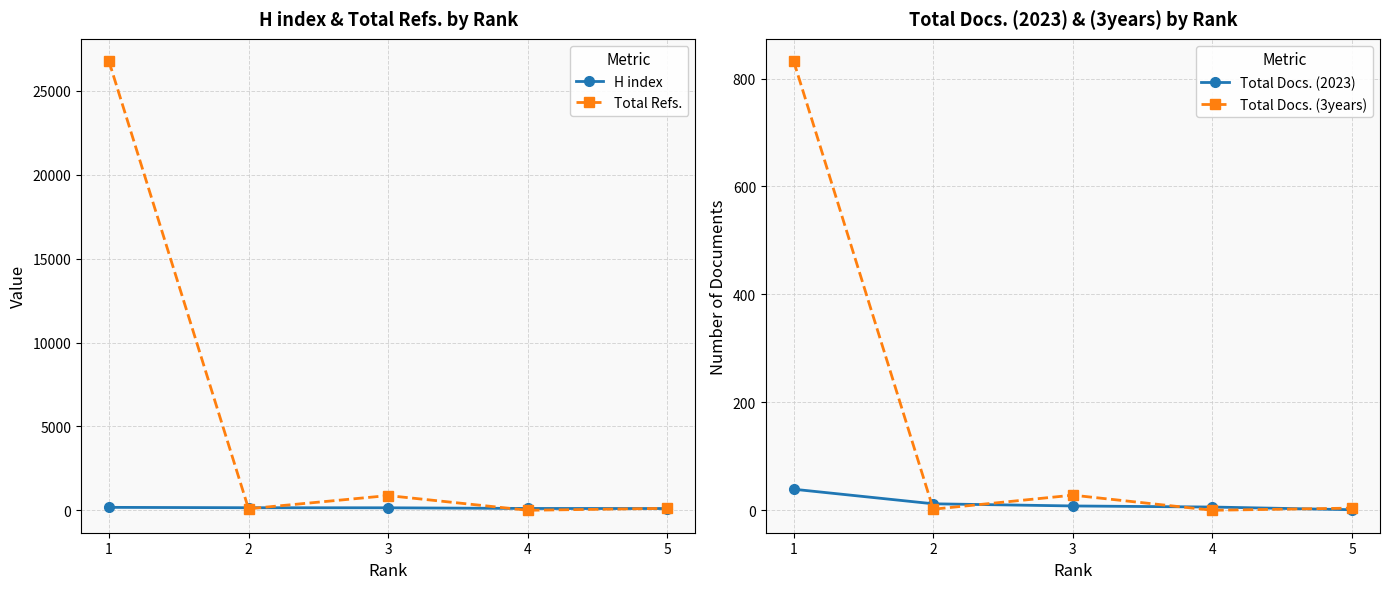

How many interior local valleys does the Total Docs. (3years) series have?

2